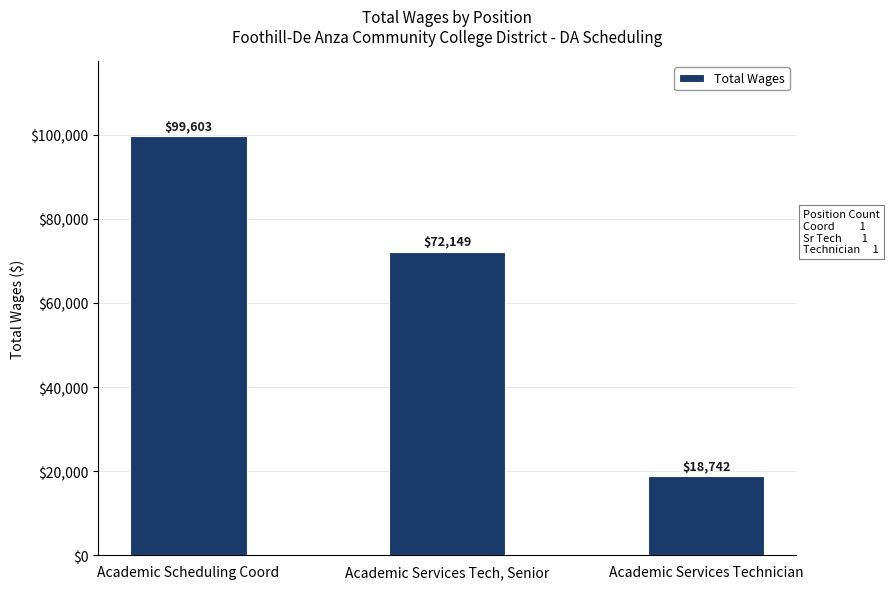

Count the number of categories in the chart.

3